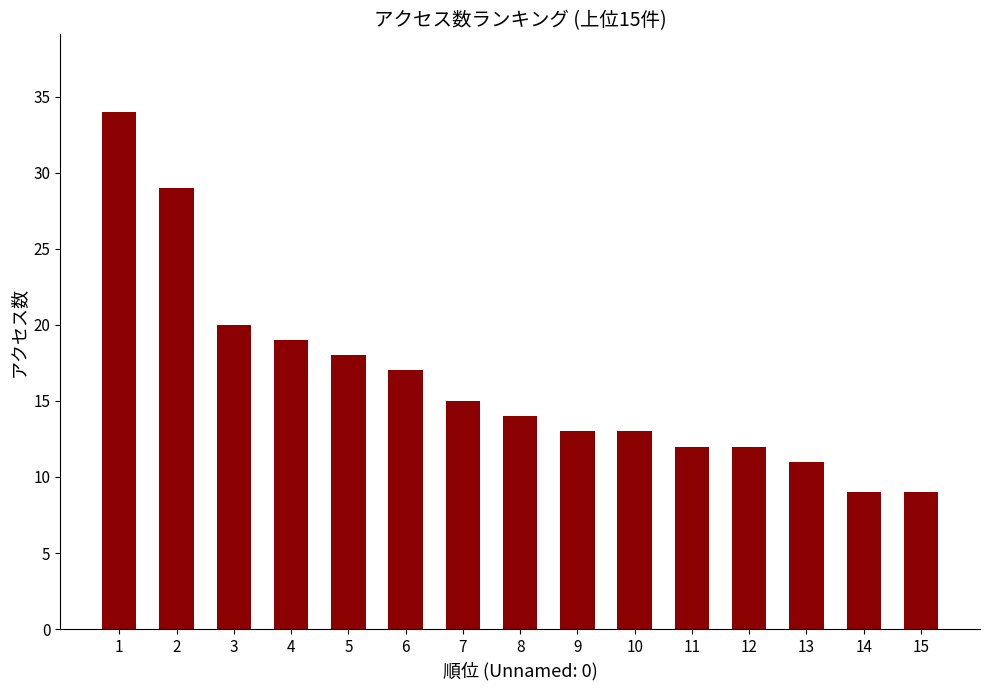

What is the value of the 4th bar from the left?

19